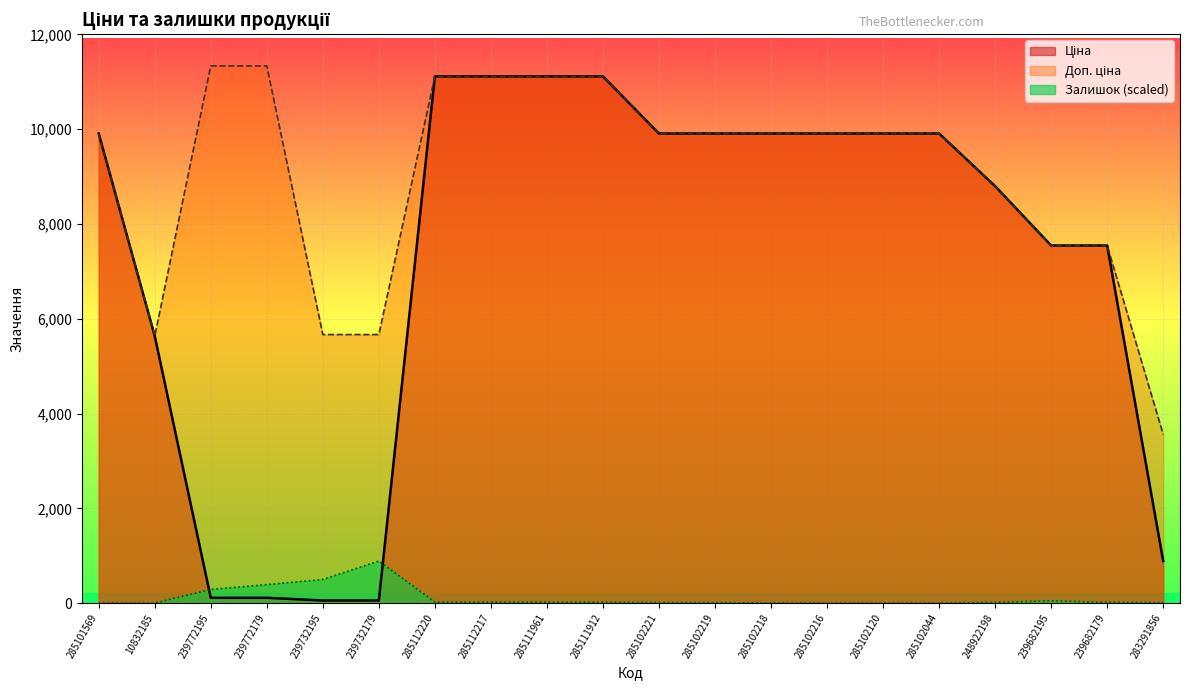

How many lines are shown in the chart?

3